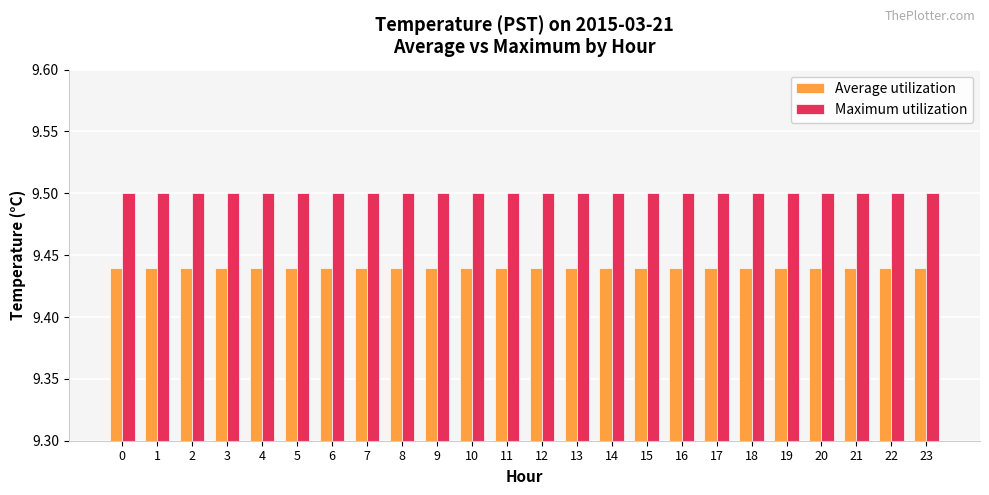

At how many categories does at least one series exceed 9?

24